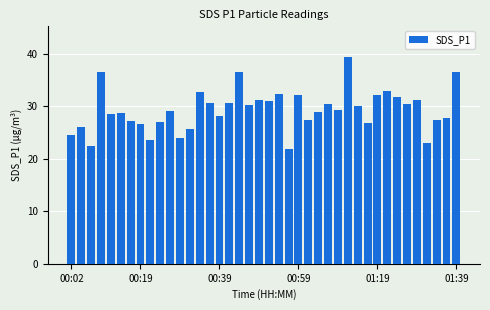

What is the maximum value shown in the chart?

39.3